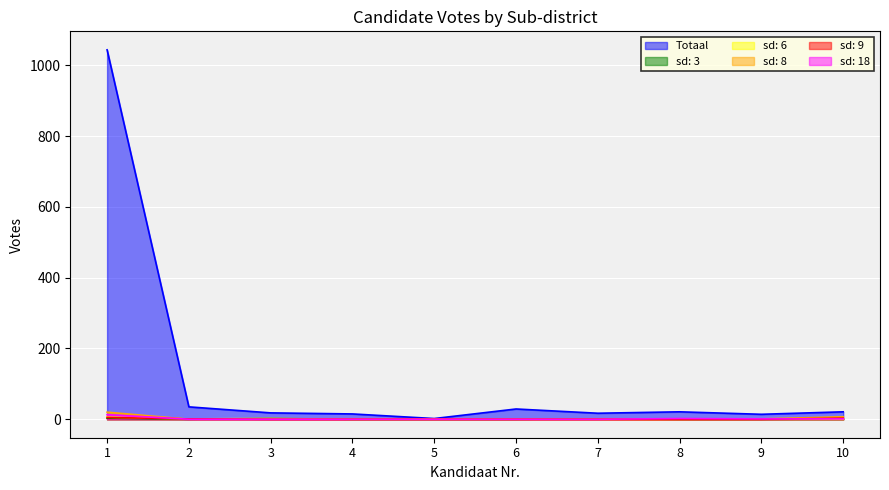

What is the sum of the Totaal values at 5 and 3?

20